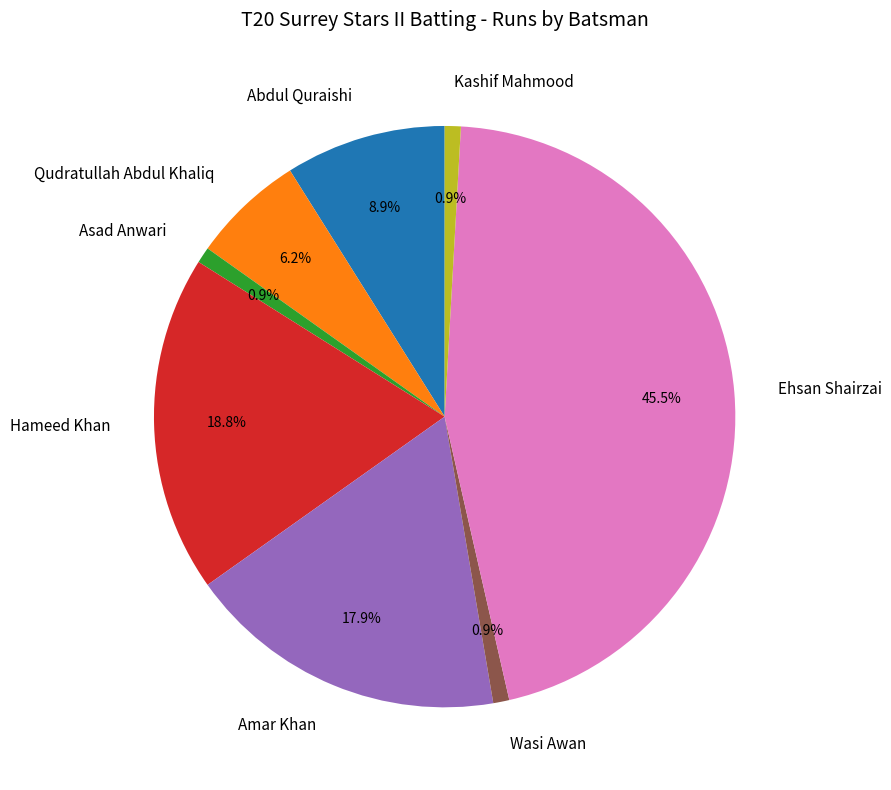

Does any single category account for the majority?

No